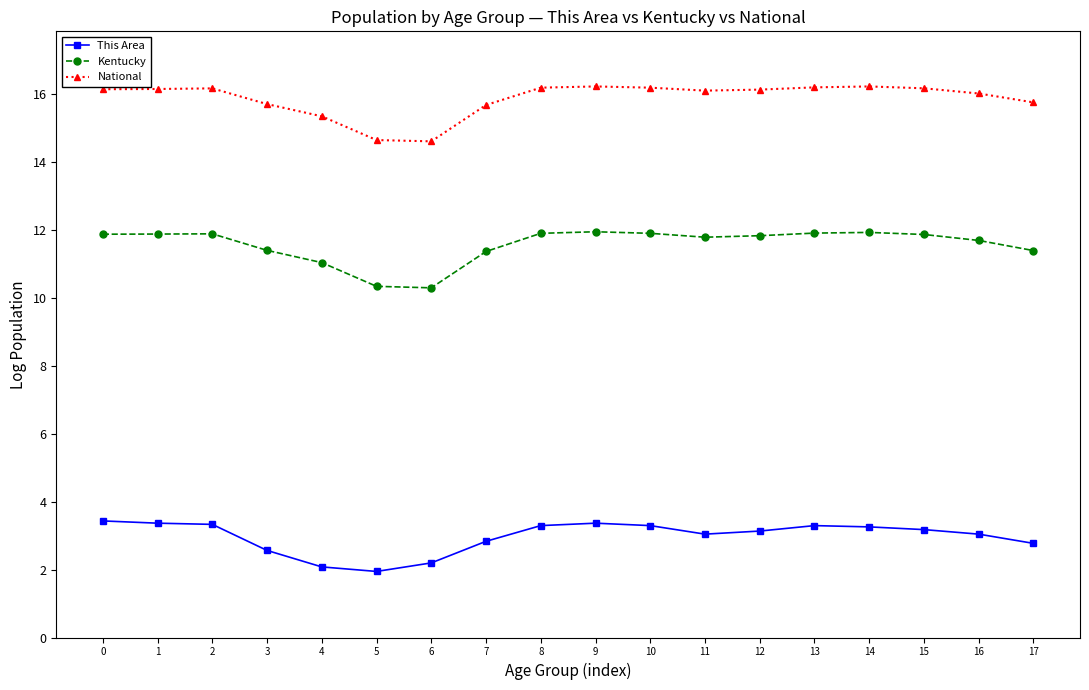

Count the number of categories in the chart.

18